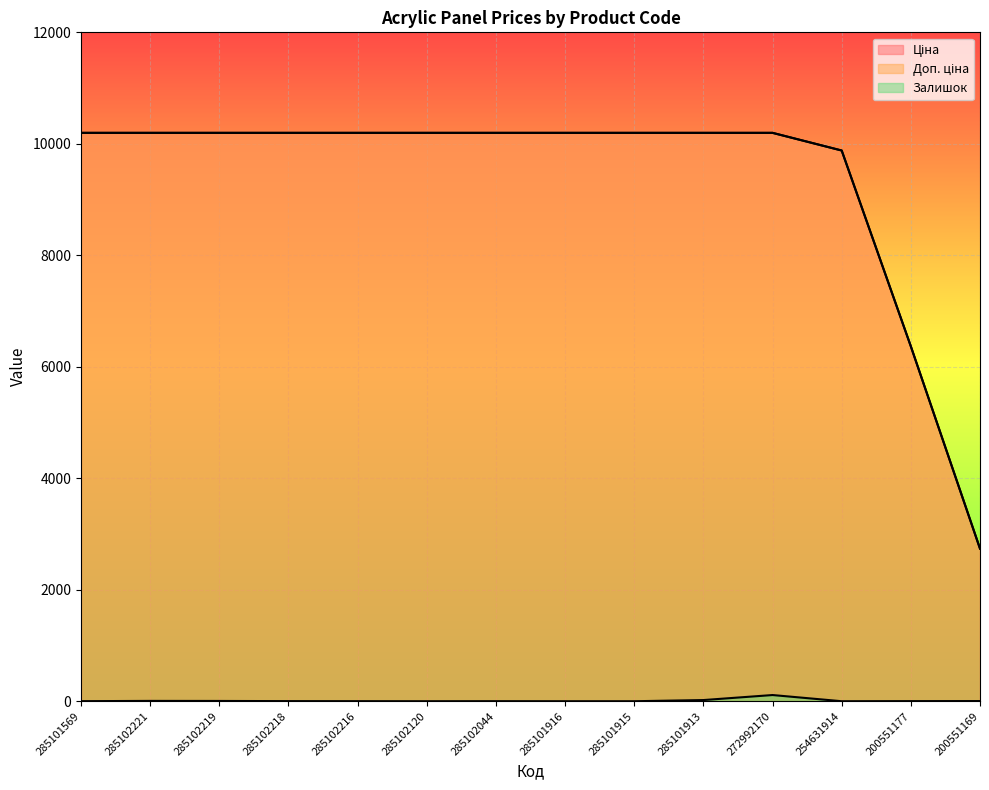

Between 285102221 and 285102216, which is larger?

285102221